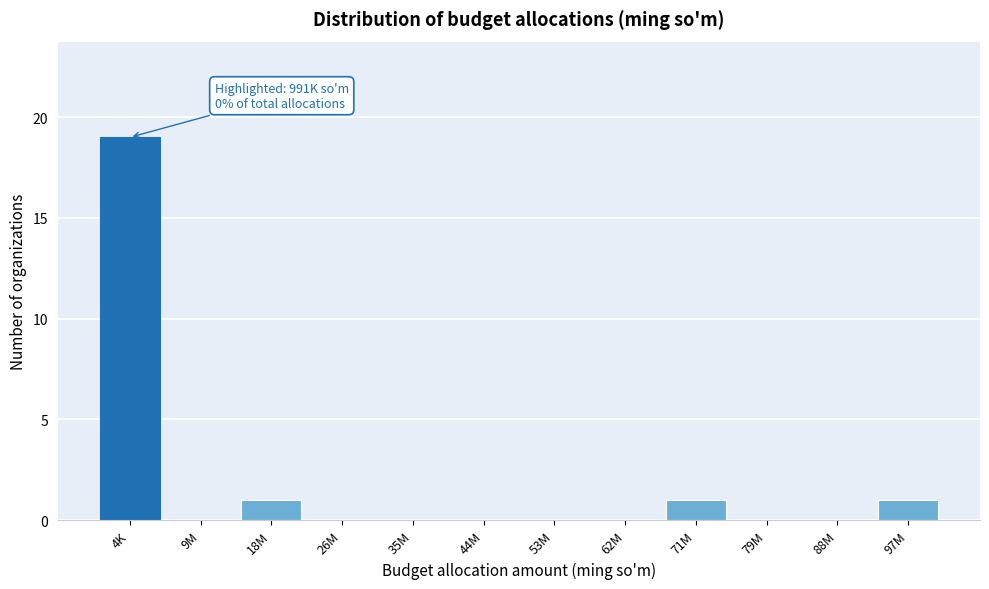

Reading right to left, list all the values displayed in this chart.

97M=1	88M=0	79M=0	71M=1	62M=0	53M=0	44M=0	35M=0	26M=0	18M=1	9M=0	4K=19